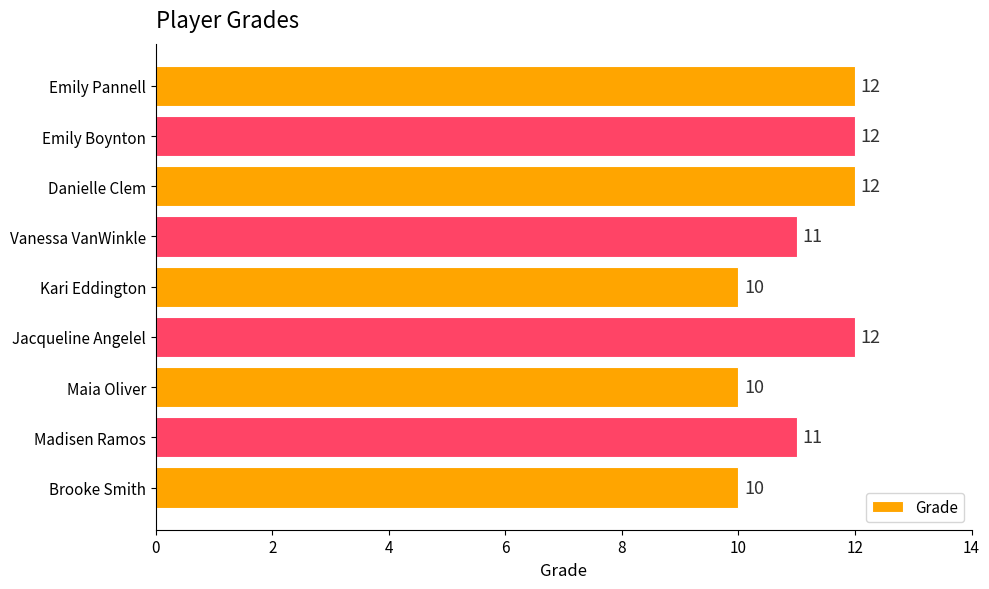

Between Maia Oliver and Madisen Ramos, which is larger?

Madisen Ramos